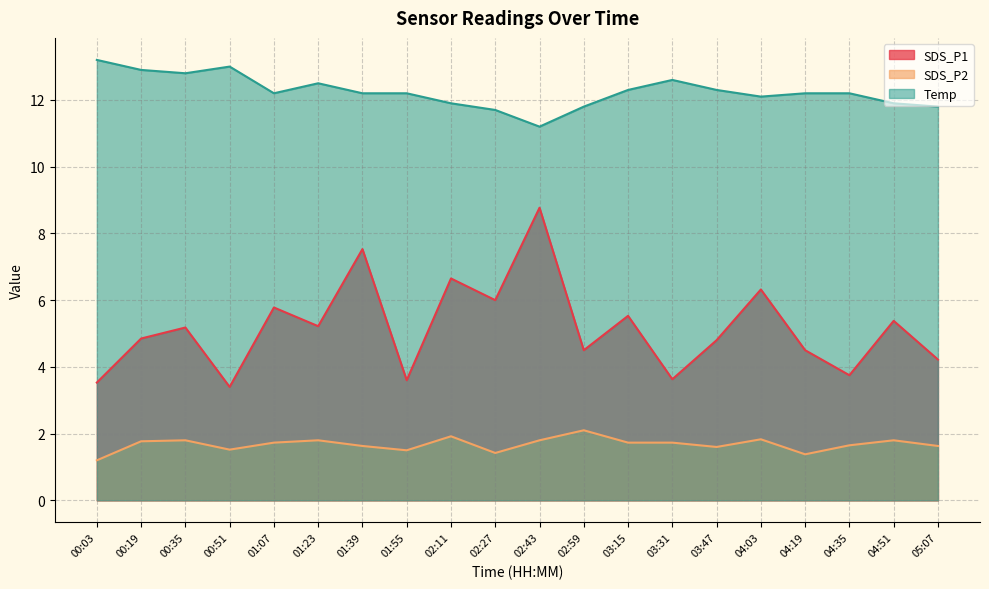

Reading left to right, list all the values displayed in this chart.

SDS_P1: 3.5	4.8	5.2	3.4	5.8	5.2	7.5	3.6	6.7	6.0	8.8	4.5	5.5	3.6	4.8	6.3	4.5	3.8	5.4	4.2
SDS_P2: 1.2	1.8	1.8	1.5	1.7	1.8	1.6	1.5	1.9	1.4	1.8	2.1	1.7	1.7	1.6	1.8	1.4	1.6	1.8	1.6
Temp: 13.2	12.9	12.8	13.0	12.2	12.5	12.2	12.2	11.9	11.7	11.2	11.8	12.3	12.6	12.3	12.1	12.2	12.2	11.9	11.8